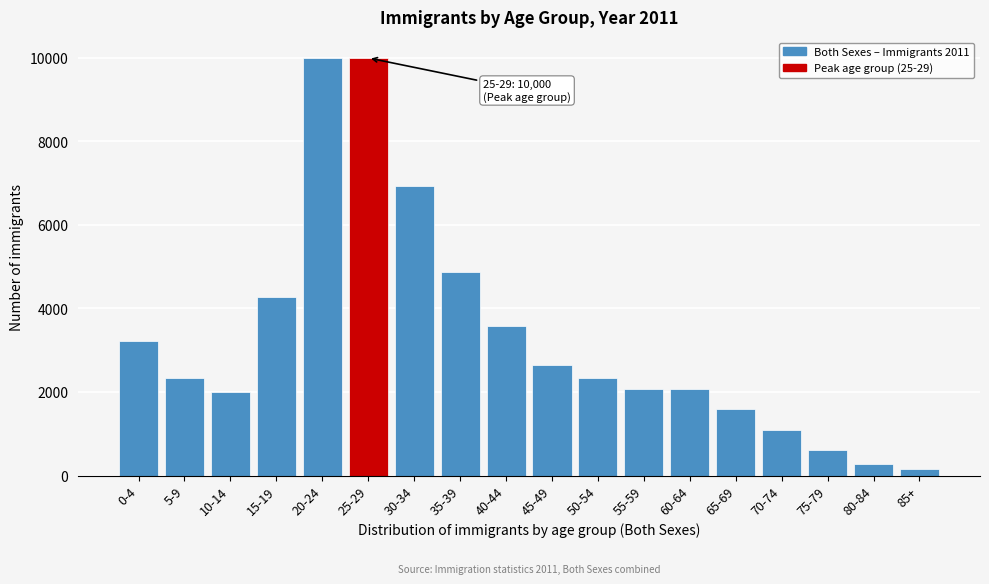

What is the maximum value shown in the chart?

10000